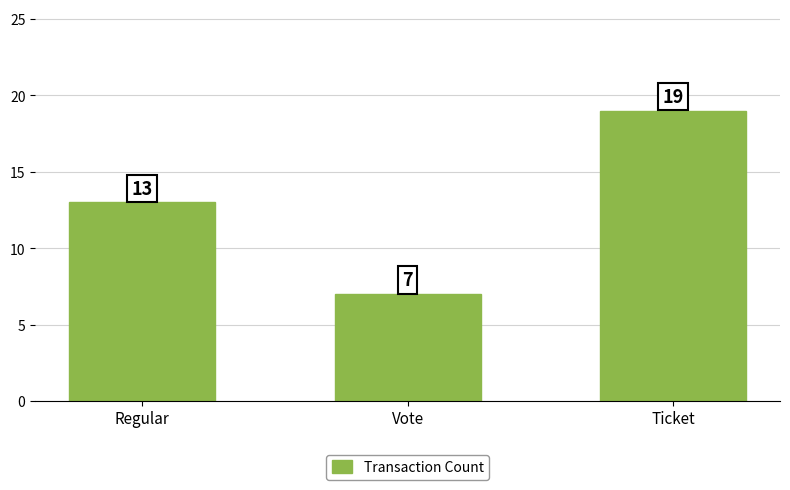

Between Vote and Regular, which is larger?

Regular